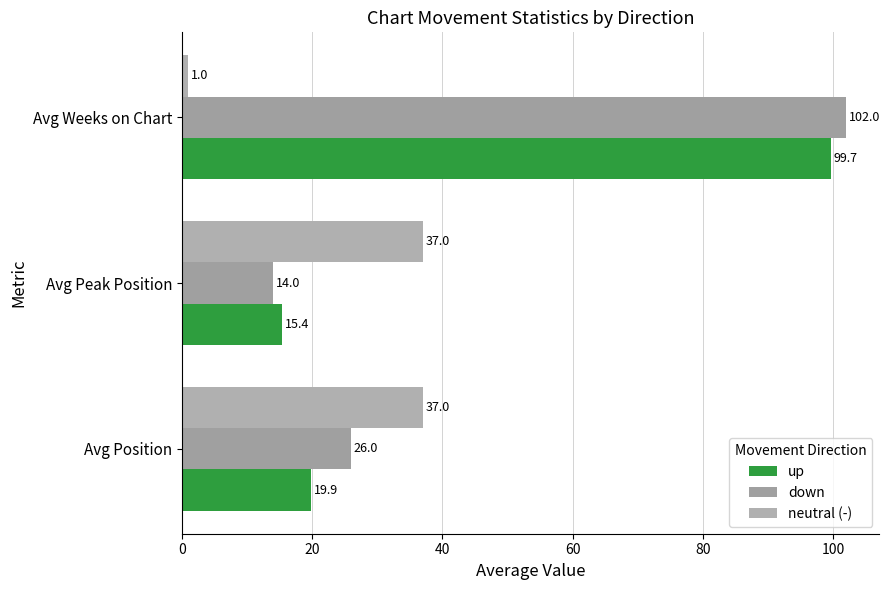

What is the value of the down bar at the 1st from the left?

26.0